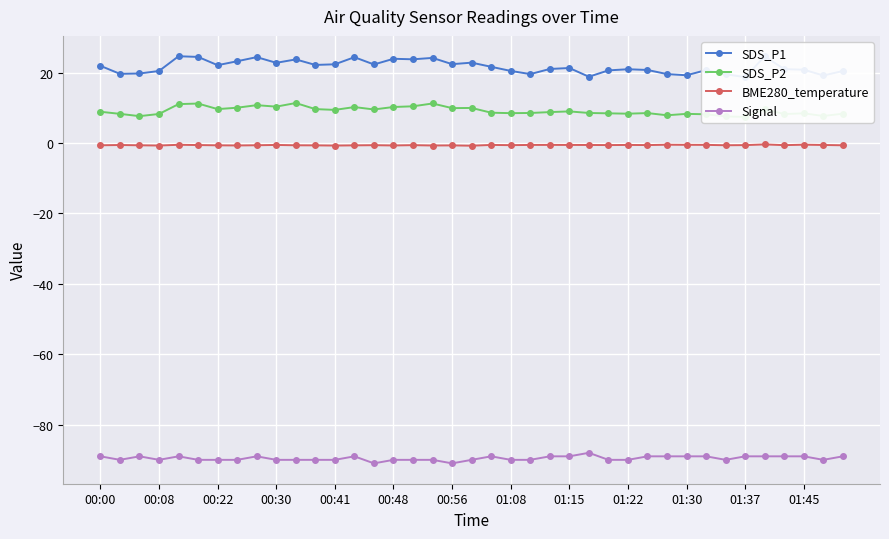

What is the maximum value for Signal?

-88.0